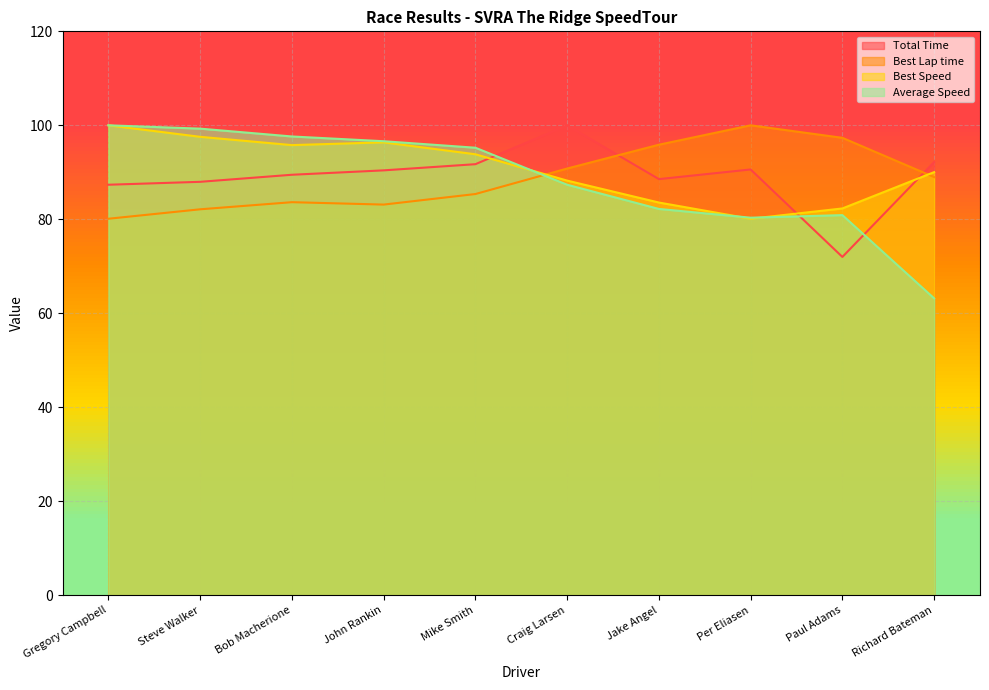

The value of Best Speed at Jake Angel is 83.6. True or false?

True